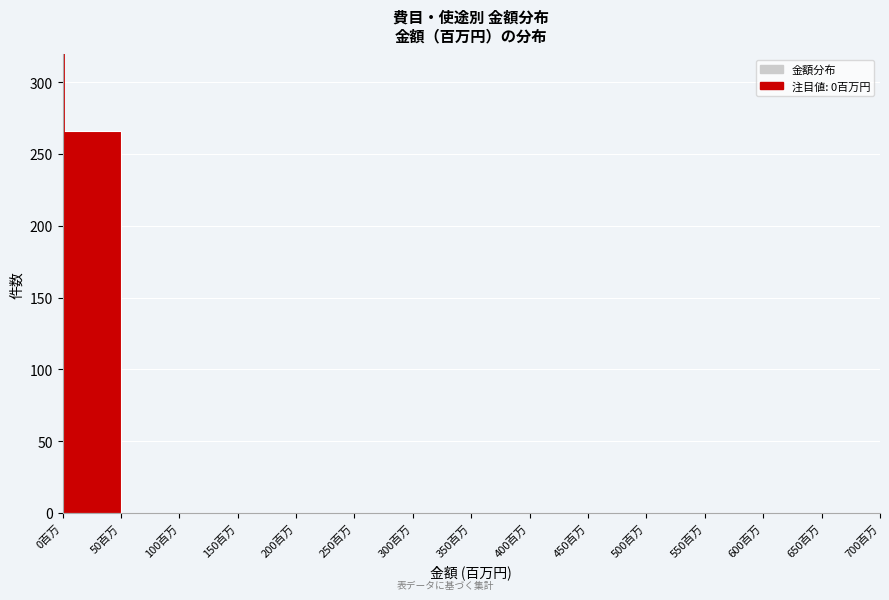

Reading left to right, list every bar in this chart as the range it spans on the x-axis followed by its height. The values are not printed on the chart, so give them approximately, as read against the axis.

0 to 50: 265
50 to 100: 0
100 to 150: 0
150 to 200: 0
200 to 250: 0
250 to 300: 0
300 to 350: 0
350 to 400: 0
400 to 450: 0
450 to 500: 0
500 to 550: 0
550 to 600: 0
600 to 650: 0
650 to 700: 0